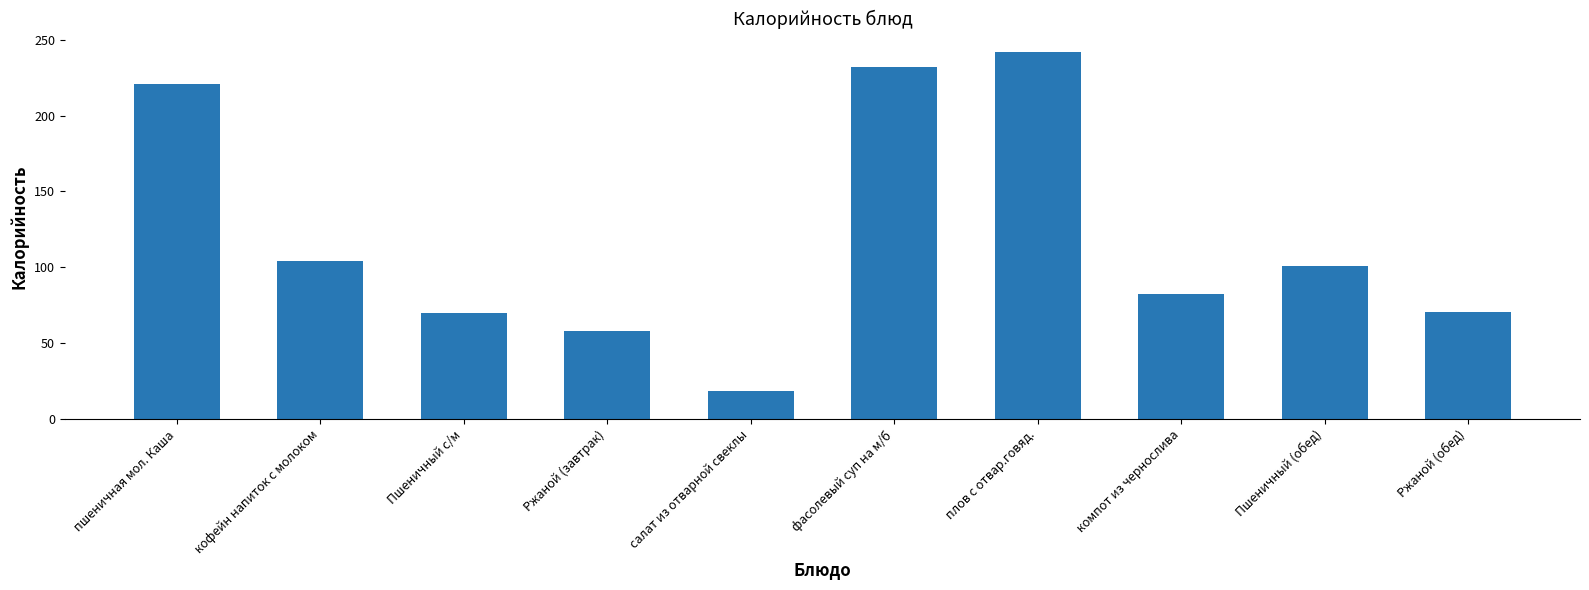

Approximately how many times larger is the value at Пшеничный (обед) compared to кофейн напиток с молоком?

1.0